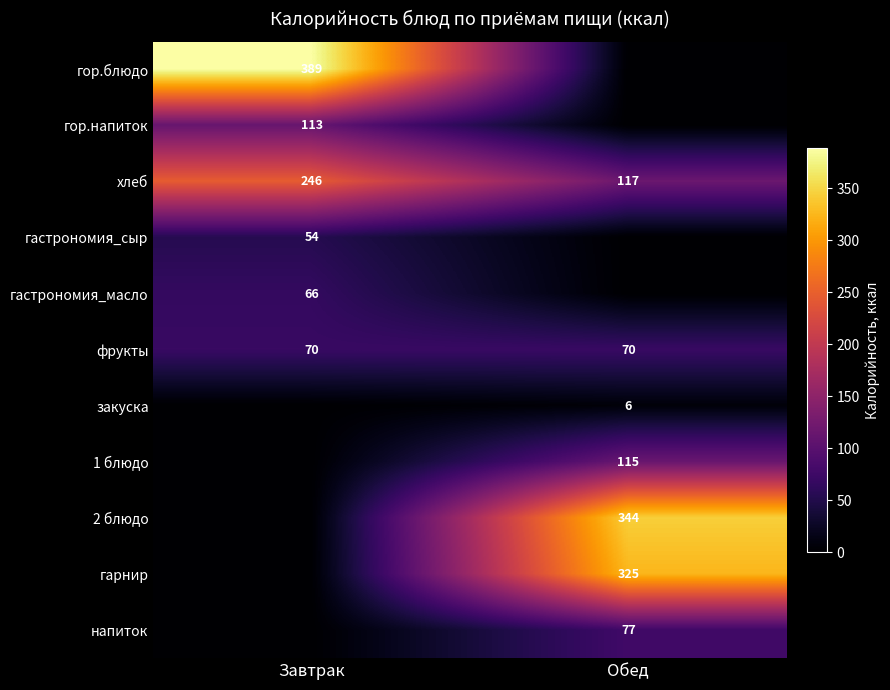

The гарнир series shows 102 at Обед. True or false?

False